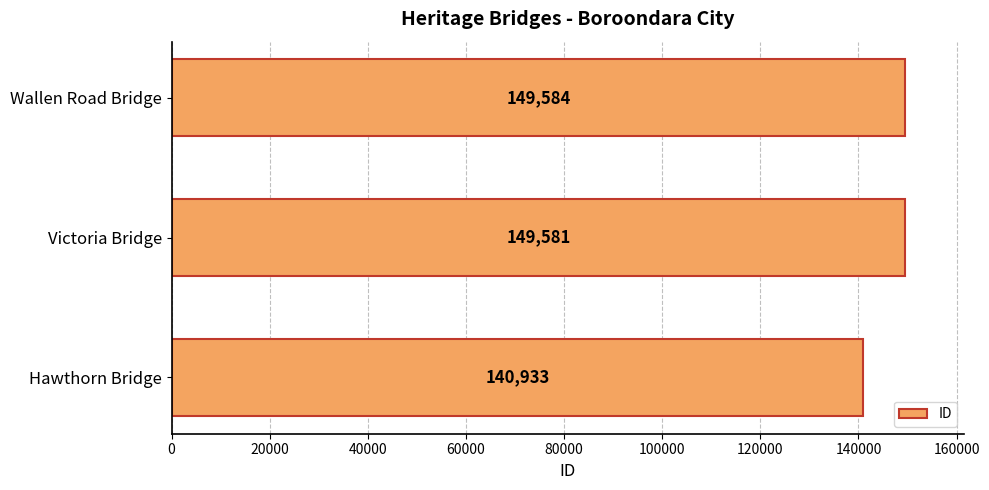

Rank the categories by value from highest to lowest.

Wallen Road Bridge, Victoria Bridge, Hawthorn Bridge